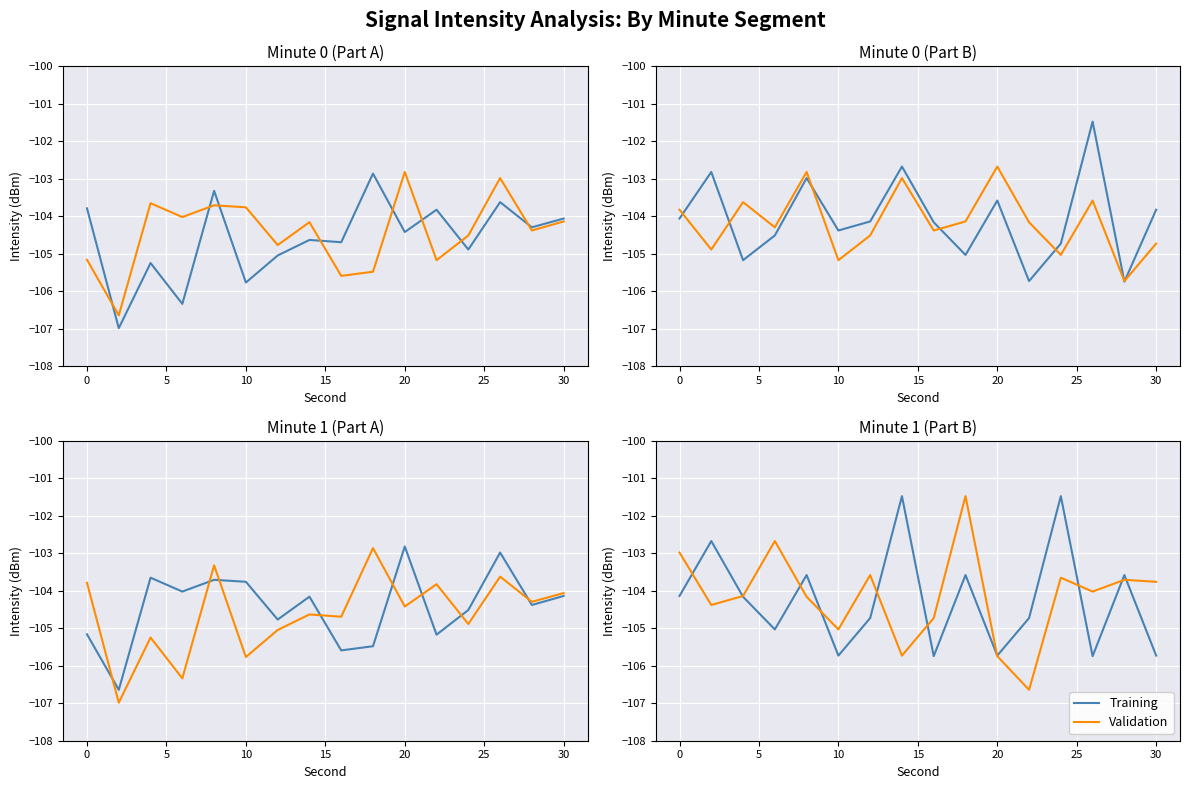

What is the lowest value of the Training series?

-105.7